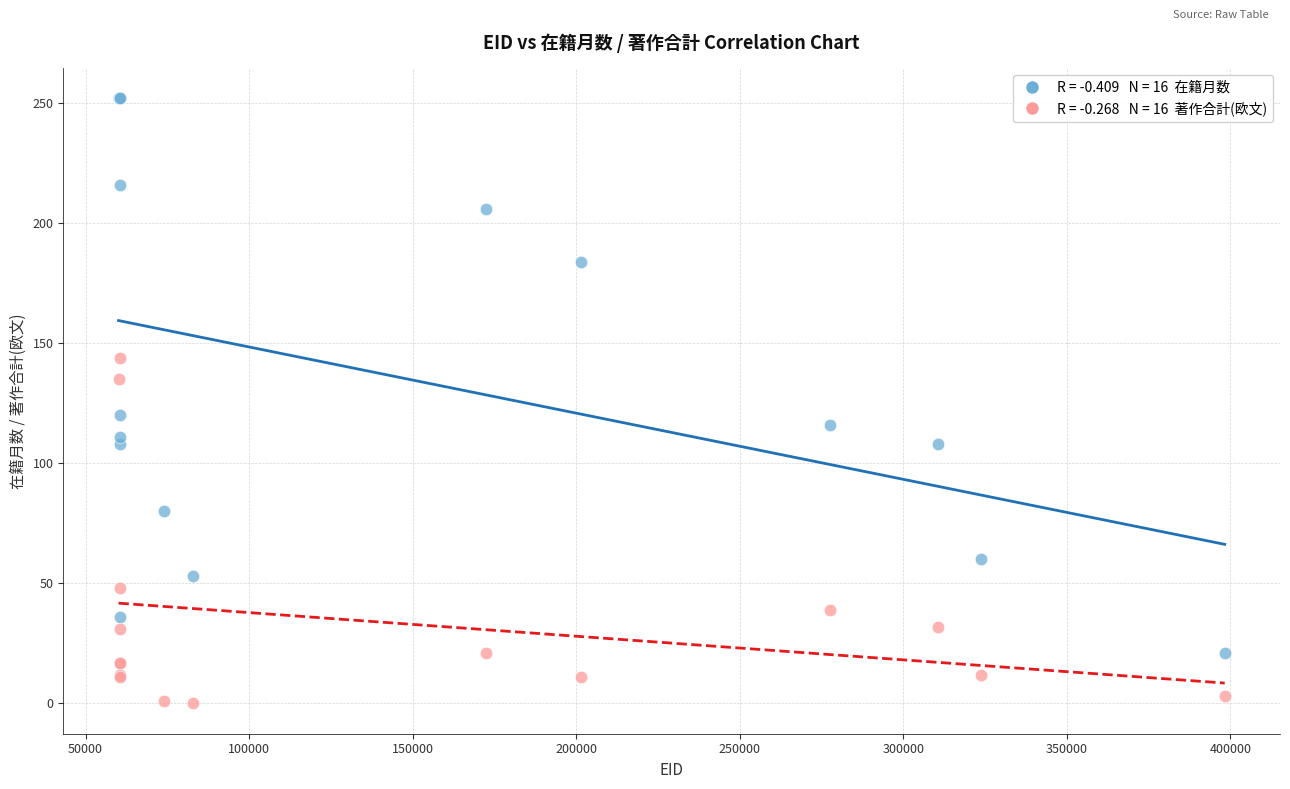

Across all series, what Y value is closest to 126?

120